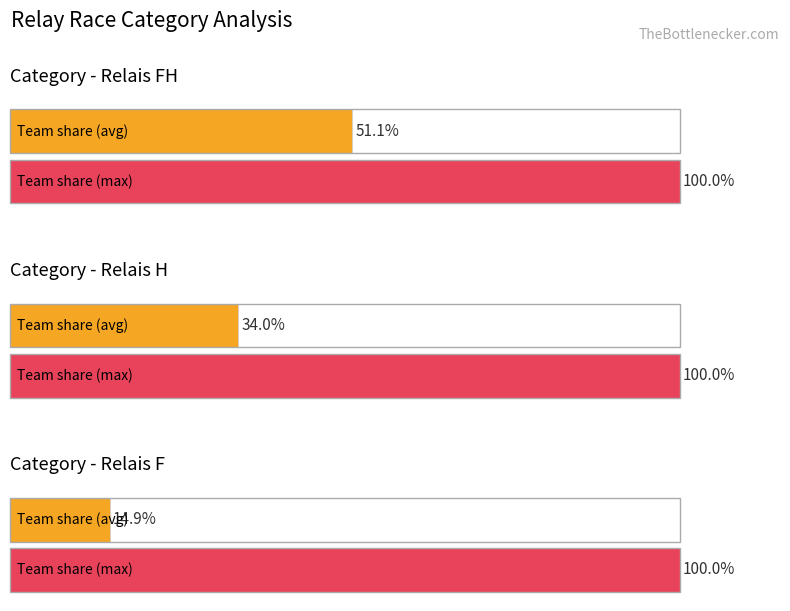

What is the difference between the maximum and second lowest values?

17